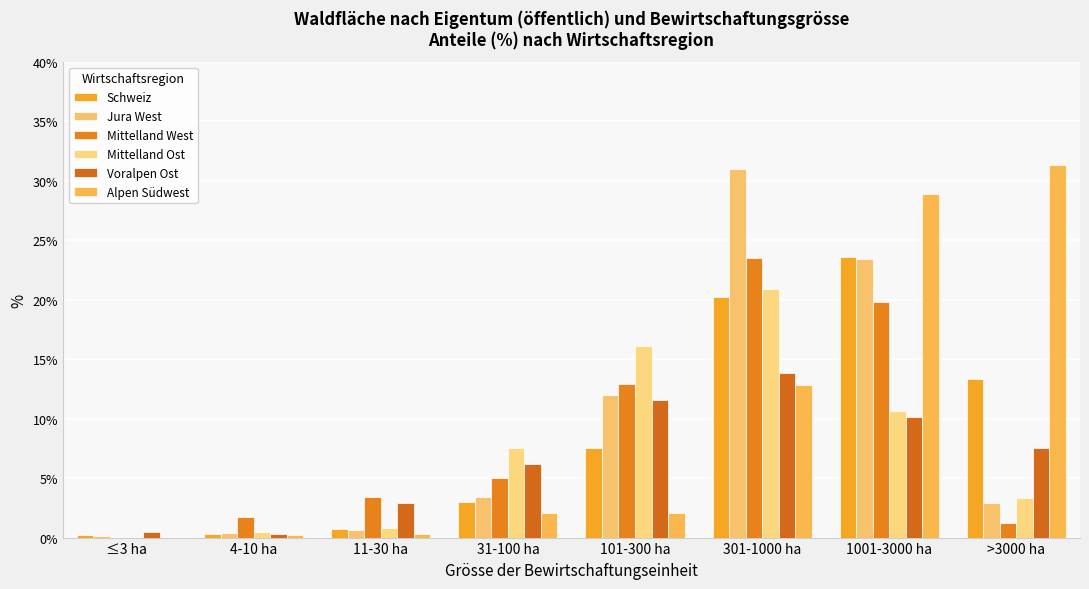

How many values in the Voralpen Ost series exceed 7?

4